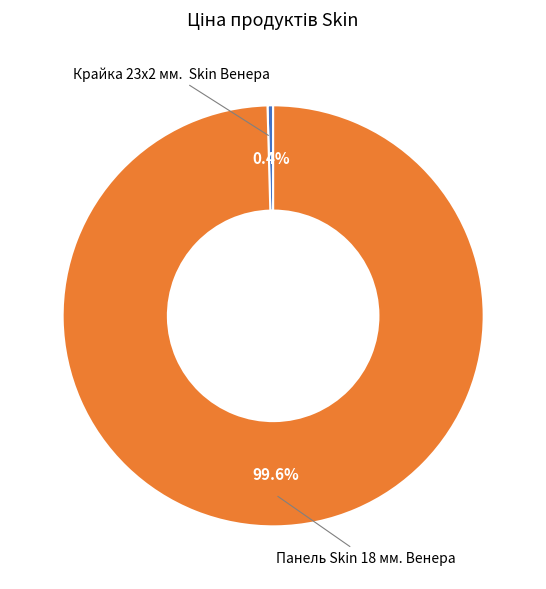

Rank the categories by value from highest to lowest.

Панель Skin 18 мм. Венера, Крайка 23x2 мм. Skin Венера